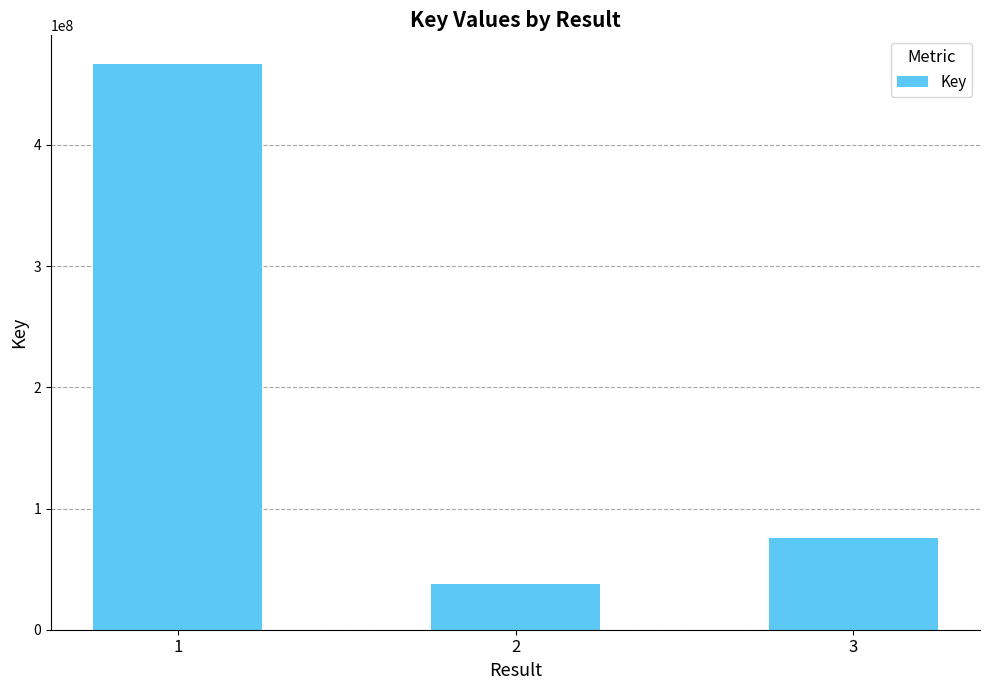

Reading left to right, what are all the values shown in this chart?

467056121	38103246	75542075